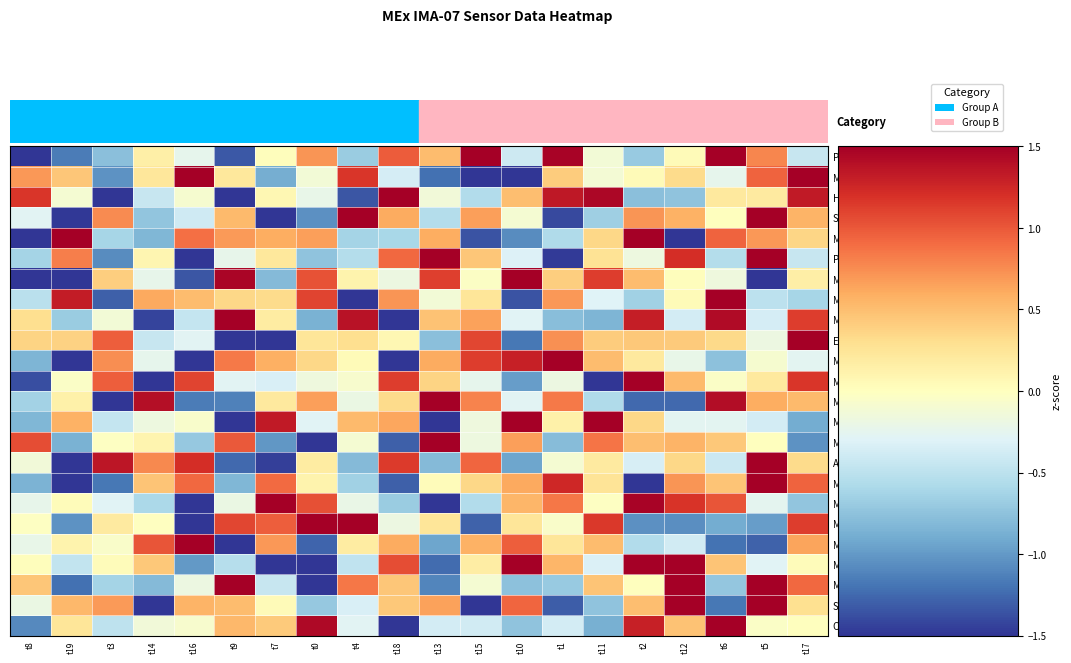

Rank the series by their maximum value, from lowest to highest.

Mass Channel 14, Mass Channel 2, Mass Channel 12, Mass Channel 13, Solar Wind Start, High Voltage Mask, Mass Channel 11, Mass Channel 0, Mass Channel 6, Mass Channel 10, Energy Cycle Mode, Mass Channel 4, Polar Angle Index, Azimuth Sum Mode, Mass Channel 8, Mass Channel 5, Mass Channel 1, Mass Channel 15, Shadow Mask, Polar Angle Sum, Mass Channel 7, Mass Channel 9, Mass Channel 3, Operational Index